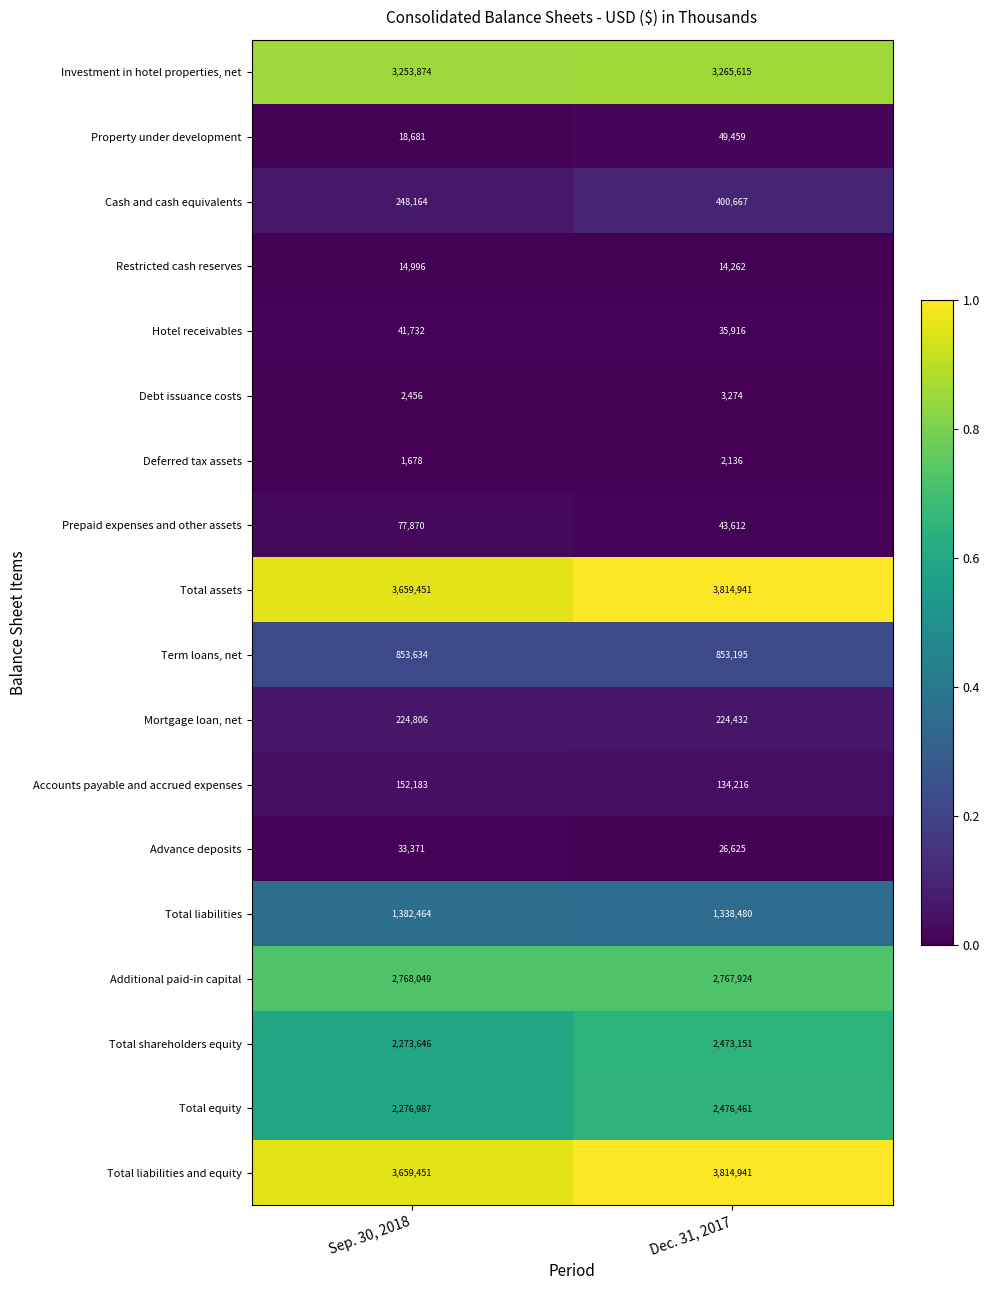

True or false: Restricted cash reserves has a value of 25913 at Sep. 30, 2018.

False